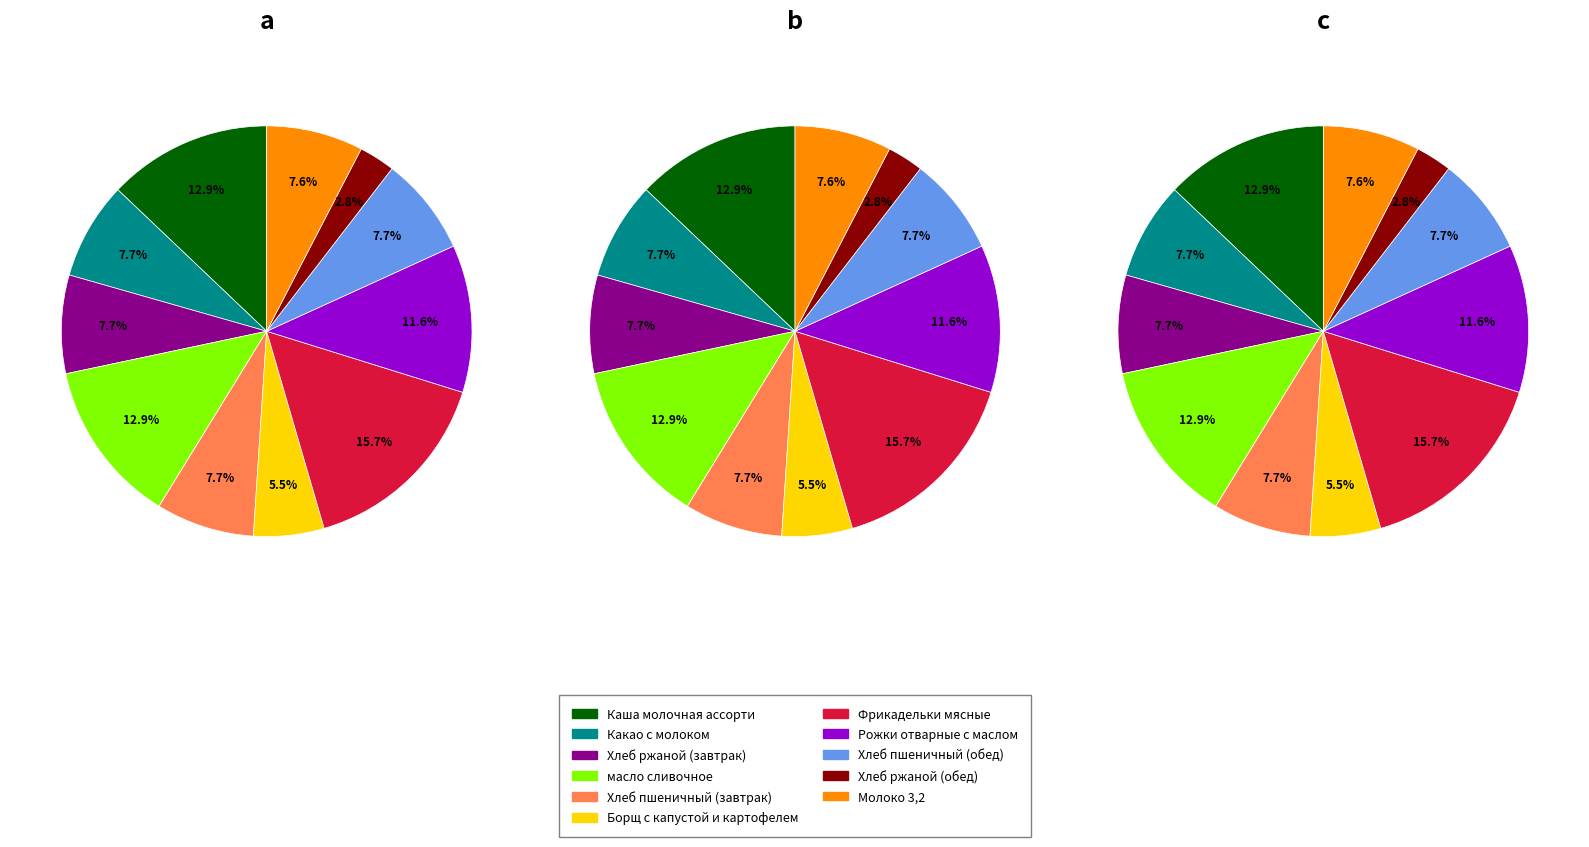

To the nearest percent, what percentage of the pie is Какао с молоком?

8%